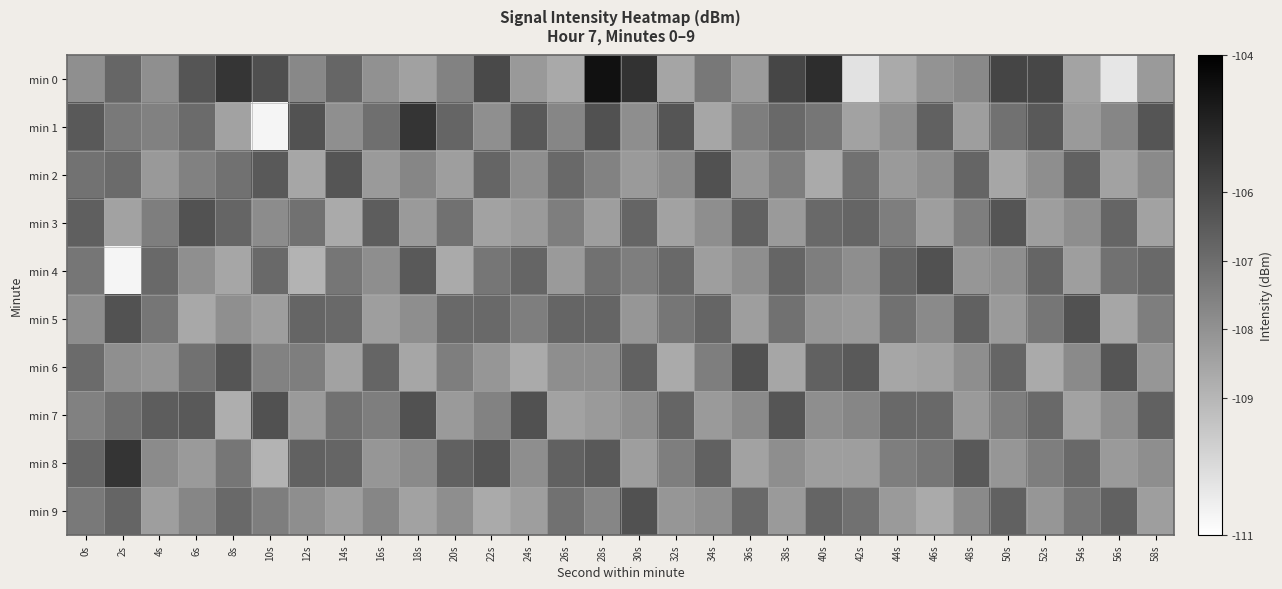

Reading right to left, list all the values displayed in this chart.

min 0: 58s=-108.2	56s=-110.3	54s=-108.5	52s=-106.0	50s=-105.9	48s=-107.8	46s=-108.0	44s=-108.7	42s=-110.2	40s=-105.2	38s=-105.9	36s=-108.2	34s=-107.3	32s=-108.5	30s=-105.4	28s=-104.5	26s=-108.6	24s=-108.2	22s=-106.0	20s=-107.6	18s=-108.4	16s=-108.0	14s=-106.8	12s=-107.7	10s=-106.2	8s=-105.5	6s=-106.3	4s=-107.9	2s=-106.8	0s=-107.9
min 1: 58s=-106.3	56s=-107.7	54s=-108.2	52s=-106.5	50s=-107.1	48s=-108.3	46s=-106.7	44s=-107.9	42s=-108.5	40s=-107.2	38s=-106.9	36s=-107.5	34s=-108.6	32s=-106.3	30s=-107.9	28s=-106.2	26s=-107.7	24s=-106.5	22s=-107.9	20s=-106.8	18s=-105.4	16s=-107.1	14s=-107.9	12s=-106.3	10s=-110.7	8s=-108.4	6s=-106.9	4s=-107.5	2s=-107.4	0s=-106.5
min 2: 58s=-107.8	56s=-108.5	54s=-106.7	52s=-107.9	50s=-108.6	48s=-106.8	46s=-107.9	44s=-108.2	42s=-107.1	40s=-108.7	38s=-107.5	36s=-108.1	34s=-106.2	32s=-107.8	30s=-108.2	28s=-107.6	26s=-106.9	24s=-107.9	22s=-106.8	20s=-108.3	18s=-107.7	16s=-108.2	14s=-106.3	12s=-108.6	10s=-106.5	8s=-107.1	6s=-107.5	4s=-108.2	2s=-106.9	0s=-107.2
min 3: 58s=-108.5	56s=-106.8	54s=-107.9	52s=-108.3	50s=-106.3	48s=-107.5	46s=-108.3	44s=-107.5	42s=-106.8	40s=-106.9	38s=-108.2	36s=-106.7	34s=-107.9	32s=-108.5	30s=-106.8	28s=-108.3	26s=-107.5	24s=-108.2	22s=-108.5	20s=-107.1	18s=-108.2	16s=-106.6	14s=-108.7	12s=-107.1	10s=-107.8	8s=-106.8	6s=-106.3	4s=-107.5	2s=-108.4	0s=-106.6
min 4: 58s=-106.9	56s=-107.1	54s=-108.3	52s=-106.8	50s=-107.9	48s=-108.1	46s=-106.2	44s=-106.8	42s=-107.9	40s=-107.5	38s=-106.8	36s=-107.9	34s=-108.3	32s=-106.9	30s=-107.5	28s=-107.1	26s=-108.2	24s=-106.8	22s=-107.2	20s=-108.7	18s=-106.5	16s=-107.9	14s=-107.2	12s=-108.9	10s=-106.9	8s=-108.5	6s=-107.9	4s=-106.9	2s=-110.7	0s=-107.2
min 5: 58s=-107.5	56s=-108.6	54s=-106.2	52s=-107.2	50s=-108.2	48s=-106.7	46s=-107.8	44s=-107.1	42s=-108.2	40s=-108.1	38s=-107.1	36s=-108.3	34s=-106.8	32s=-107.2	30s=-108.1	28s=-106.8	26s=-106.8	24s=-107.5	22s=-106.9	20s=-106.9	18s=-107.9	16s=-108.3	14s=-106.9	12s=-106.8	10s=-108.3	8s=-107.9	6s=-108.6	4s=-107.2	2s=-106.3	0s=-107.9
min 6: 58s=-108.1	56s=-106.3	54s=-107.8	52s=-108.7	50s=-106.8	48s=-107.9	46s=-108.5	44s=-108.6	42s=-106.5	40s=-106.7	38s=-108.6	36s=-106.2	34s=-107.5	32s=-108.7	30s=-106.7	28s=-107.9	26s=-107.9	24s=-108.7	22s=-108.1	20s=-107.5	18s=-108.6	16s=-106.8	14s=-108.5	12s=-107.5	10s=-107.6	8s=-106.3	6s=-107.1	4s=-108.1	2s=-107.9	0s=-106.9
min 7: 58s=-106.7	56s=-107.9	54s=-108.5	52s=-106.9	50s=-107.5	48s=-108.2	46s=-106.9	44s=-106.9	42s=-107.7	40s=-107.9	38s=-106.3	36s=-107.8	34s=-108.2	32s=-106.8	30s=-107.9	28s=-108.2	26s=-108.5	24s=-106.2	22s=-107.6	20s=-108.2	18s=-106.2	16s=-107.5	14s=-107.1	12s=-108.2	10s=-106.2	8s=-108.8	6s=-106.5	4s=-106.5	2s=-107.1	0s=-107.5
min 8: 58s=-107.9	56s=-108.2	54s=-106.9	52s=-107.5	50s=-108.1	48s=-106.5	46s=-107.2	44s=-107.5	42s=-108.3	40s=-108.3	38s=-107.9	36s=-108.5	34s=-106.7	32s=-107.5	30s=-108.3	28s=-106.5	26s=-106.7	24s=-107.9	22s=-106.3	20s=-106.7	18s=-107.8	16s=-108.1	14s=-106.8	12s=-106.7	10s=-108.9	8s=-107.2	6s=-108.2	4s=-107.8	2s=-105.4	0s=-106.8
min 9: 58s=-108.3	56s=-106.7	54s=-107.2	52s=-108.1	50s=-106.7	48s=-107.8	46s=-108.7	44s=-108.2	42s=-107.1	40s=-106.8	38s=-108.2	36s=-106.9	34s=-107.9	32s=-108.1	30s=-106.2	28s=-107.7	26s=-107.1	24s=-108.3	22s=-108.7	20s=-107.9	18s=-108.5	16s=-107.7	14s=-108.3	12s=-107.9	10s=-107.5	8s=-106.9	6s=-107.7	4s=-108.3	2s=-106.8	0s=-107.3